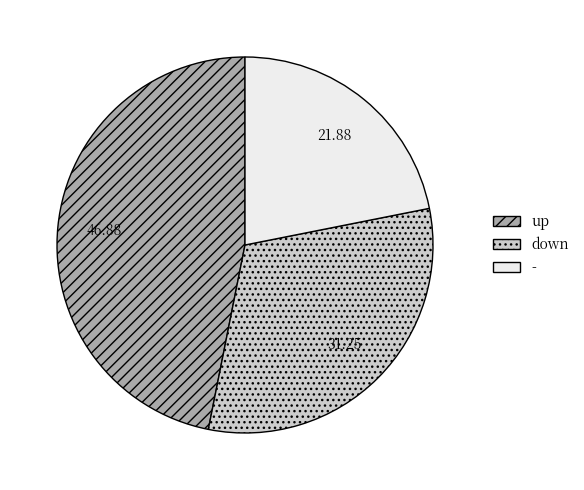

Between up and -, which is larger?

up